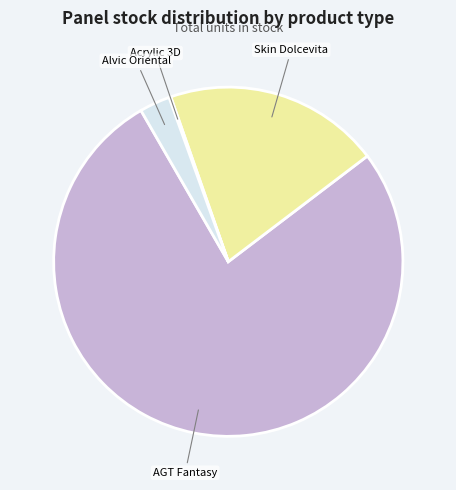

Does any single category account for the majority?

Yes